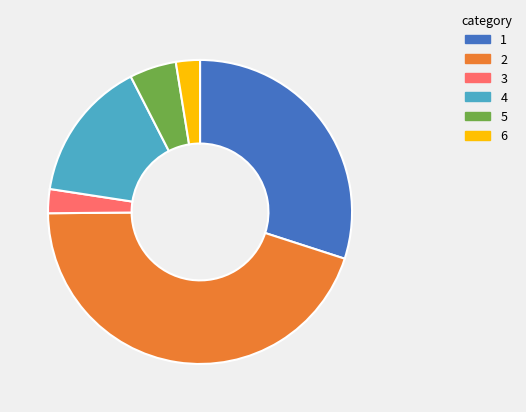

The 6 slice represents 3% of the pie. True or false?

True